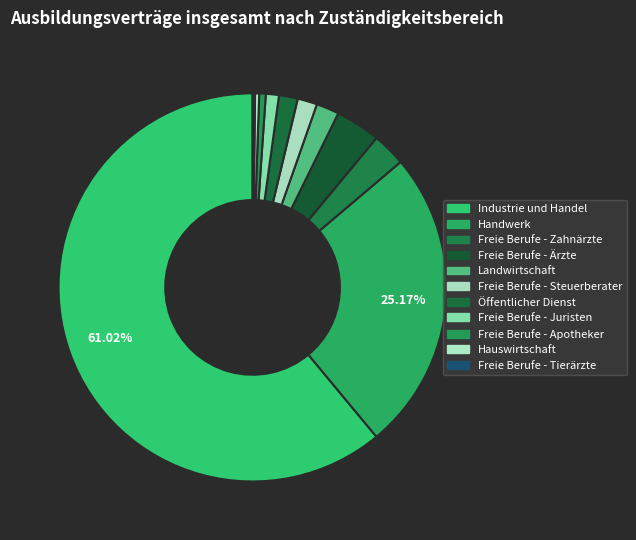

The Öffentlicher Dienst slice represents 1% of the pie. True or false?

False